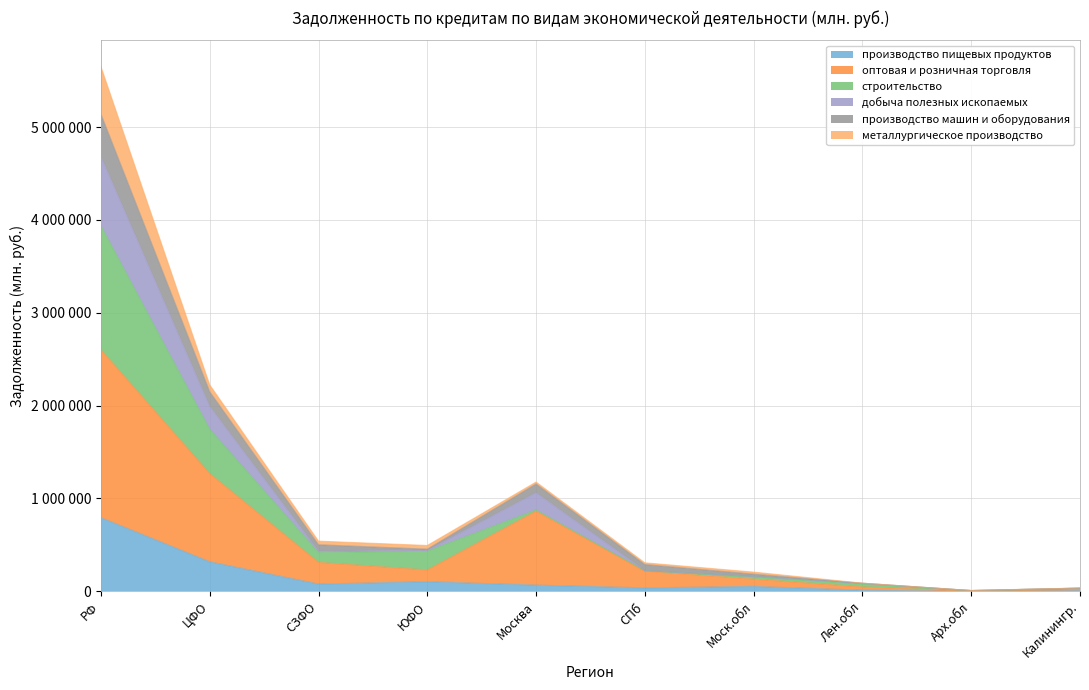

What is the greatest value displayed?

5650836